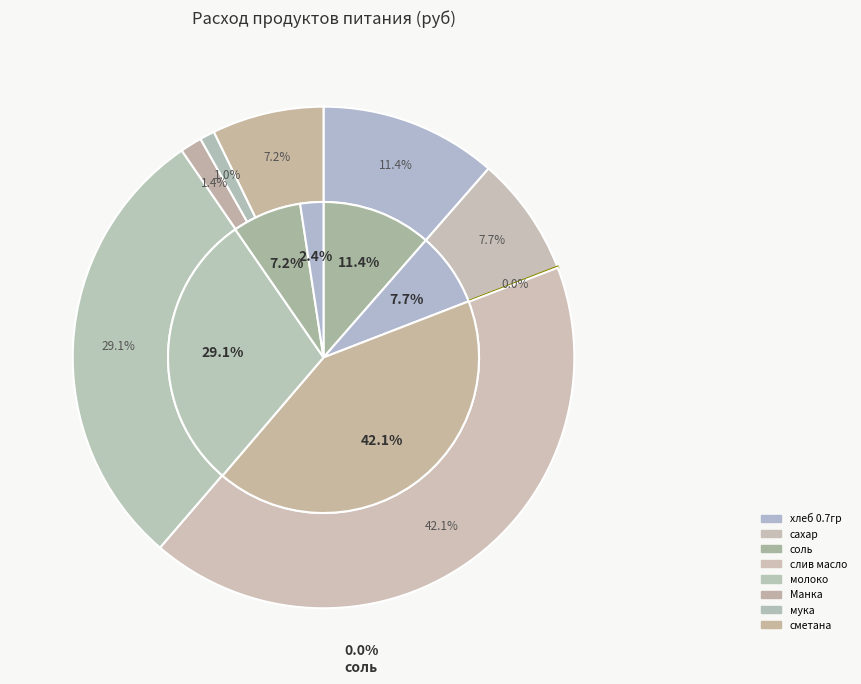

Rank the categories by value from highest to lowest.

слив масло, молоко, хлеб 0.7гр, сахар, сметана, Манка, мука, соль